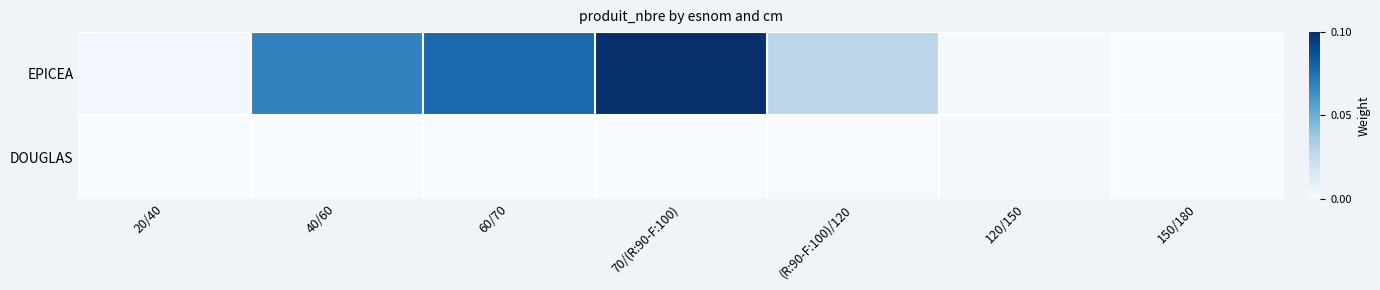

Which series changed the most between 20/40 and 40/60?

EPICEA